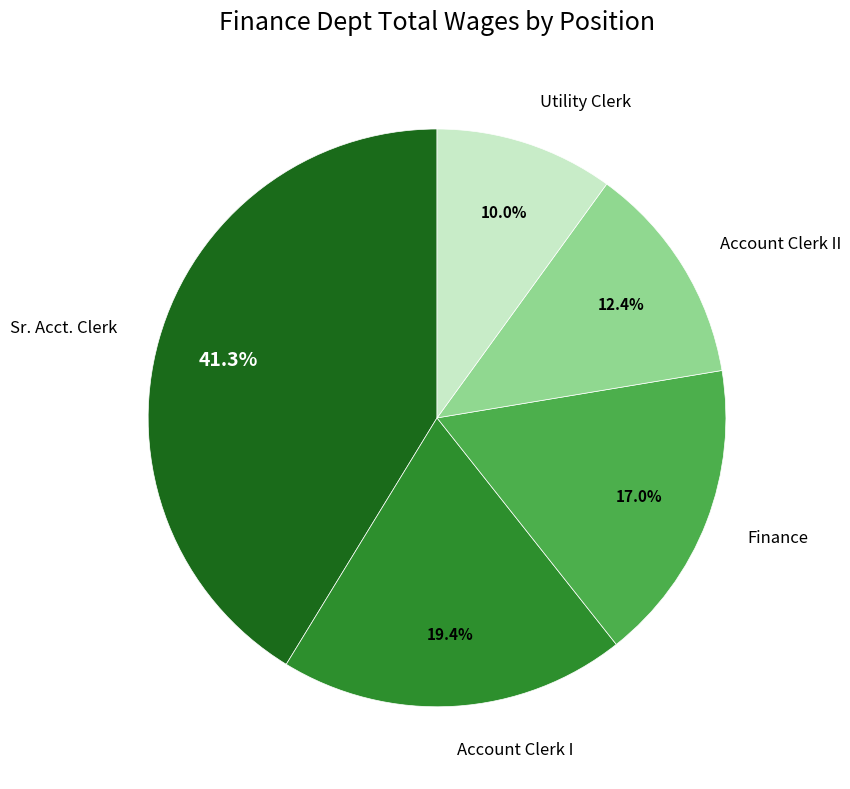

Is there any slice that represents more than half of the pie?

No